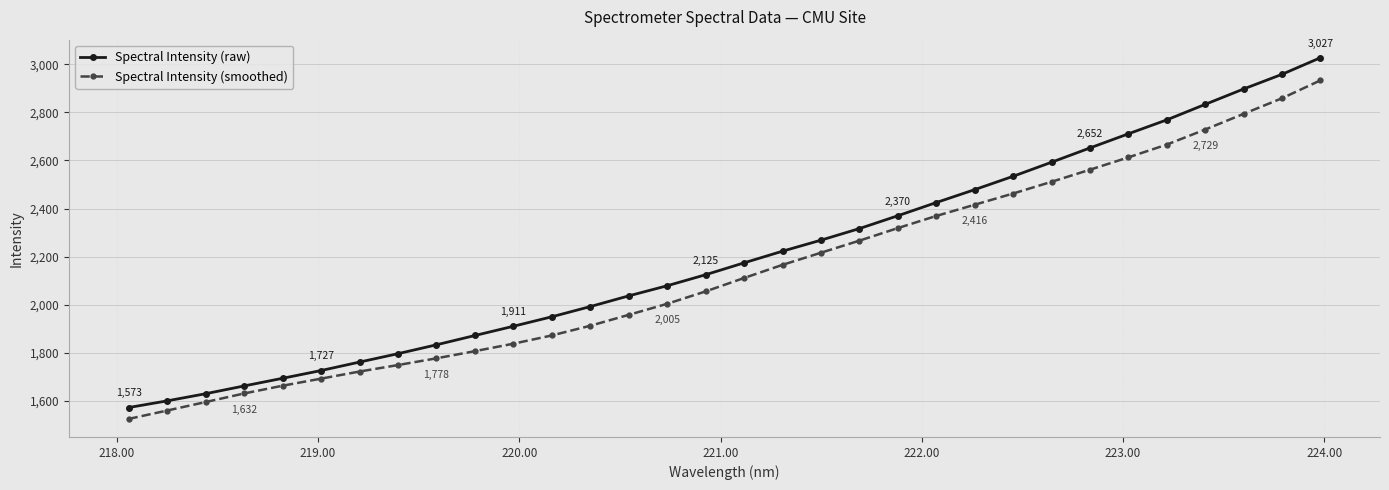

What is the value of the Spectral Intensity (raw) point at the 25th from the left?

2592.7